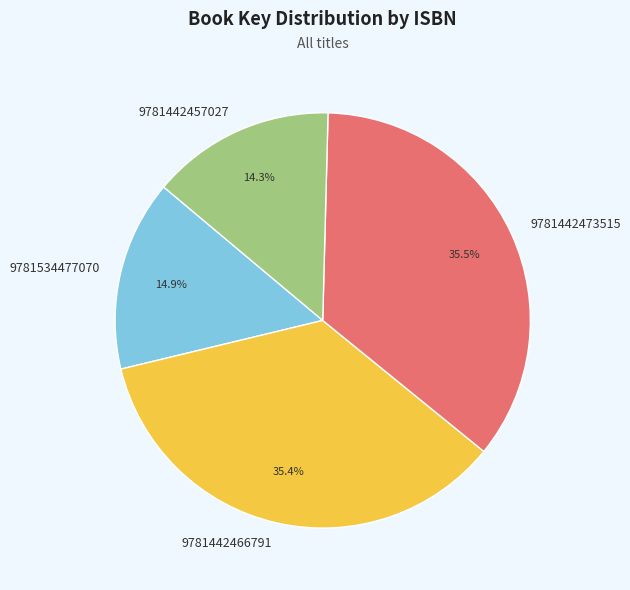

Is there any slice that represents more than half of the pie?

No